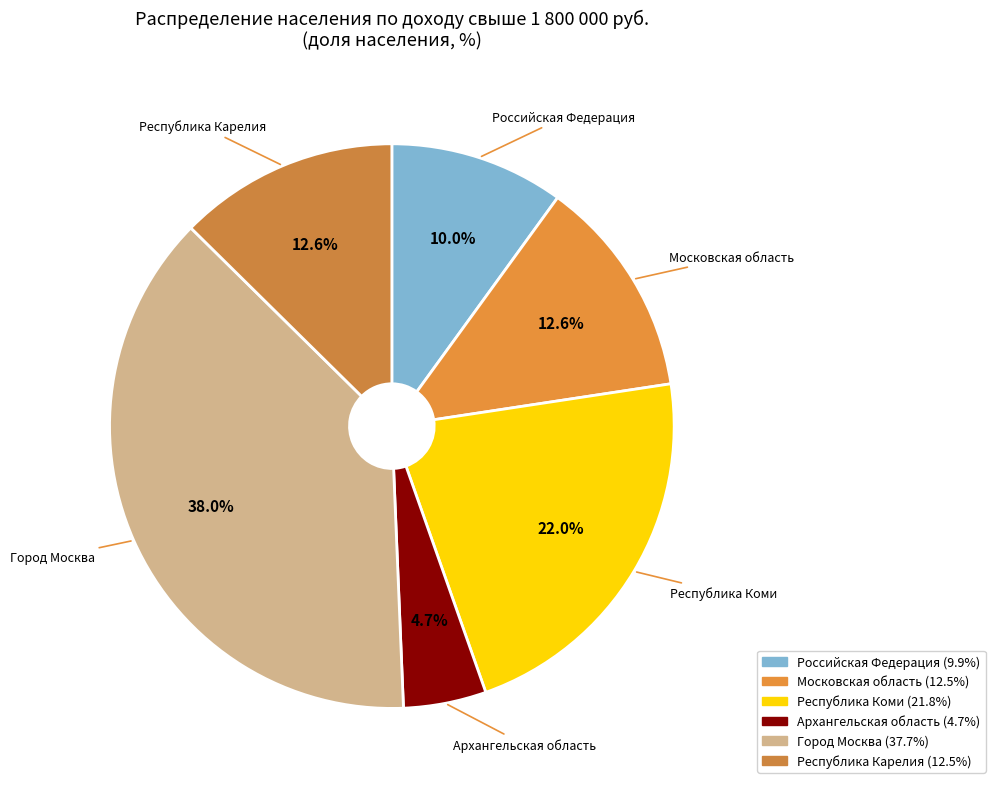

To the nearest percent, what percentage of the pie is Московская область?

13%